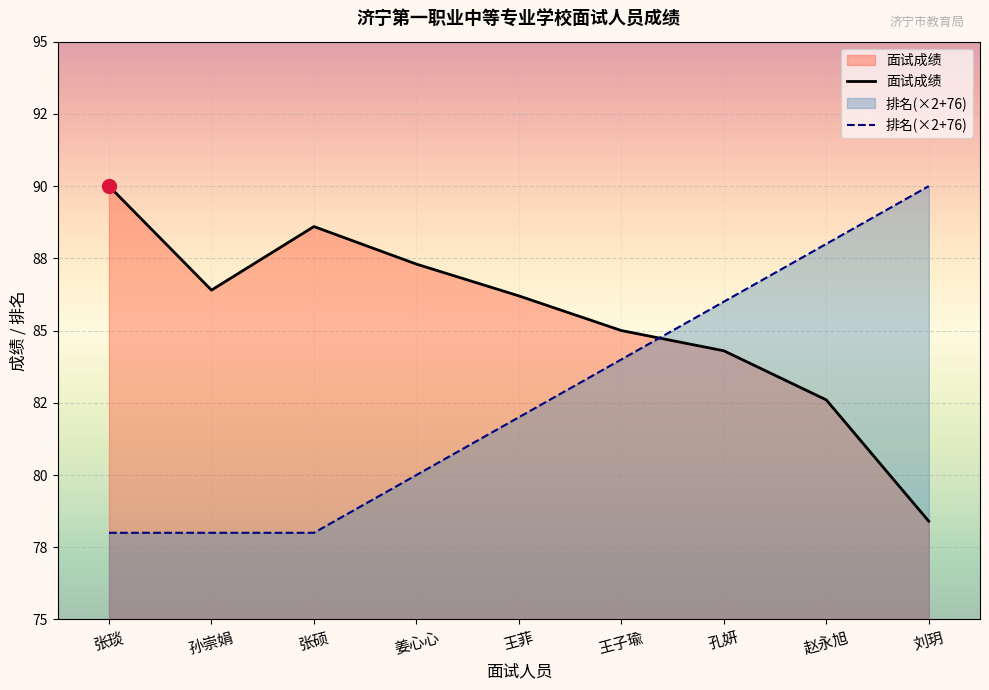

List the series in order of their overall mean, highest first.

面试成绩, 排名(×2+76)